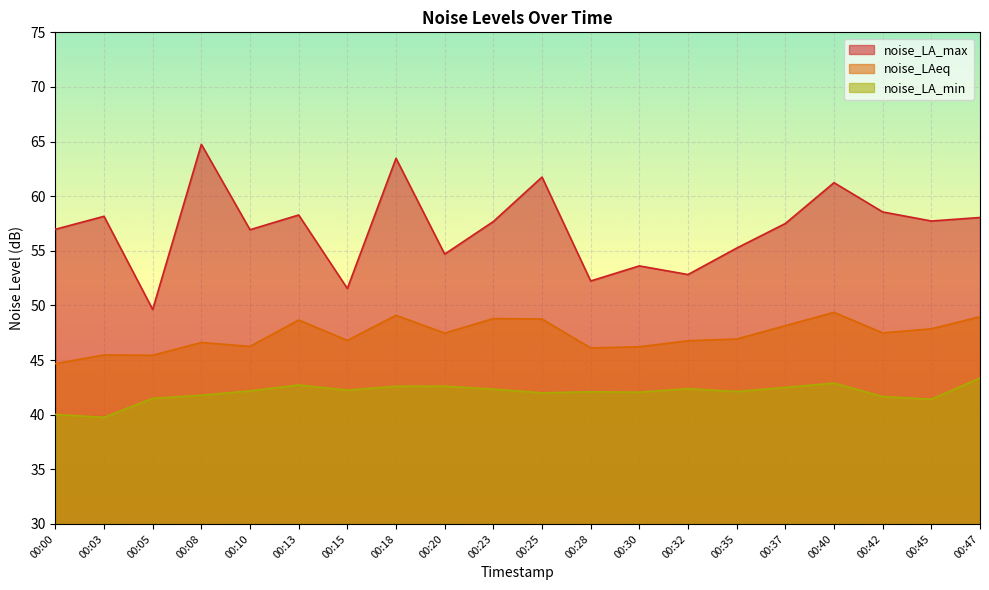

How many lines are shown in the chart?

3